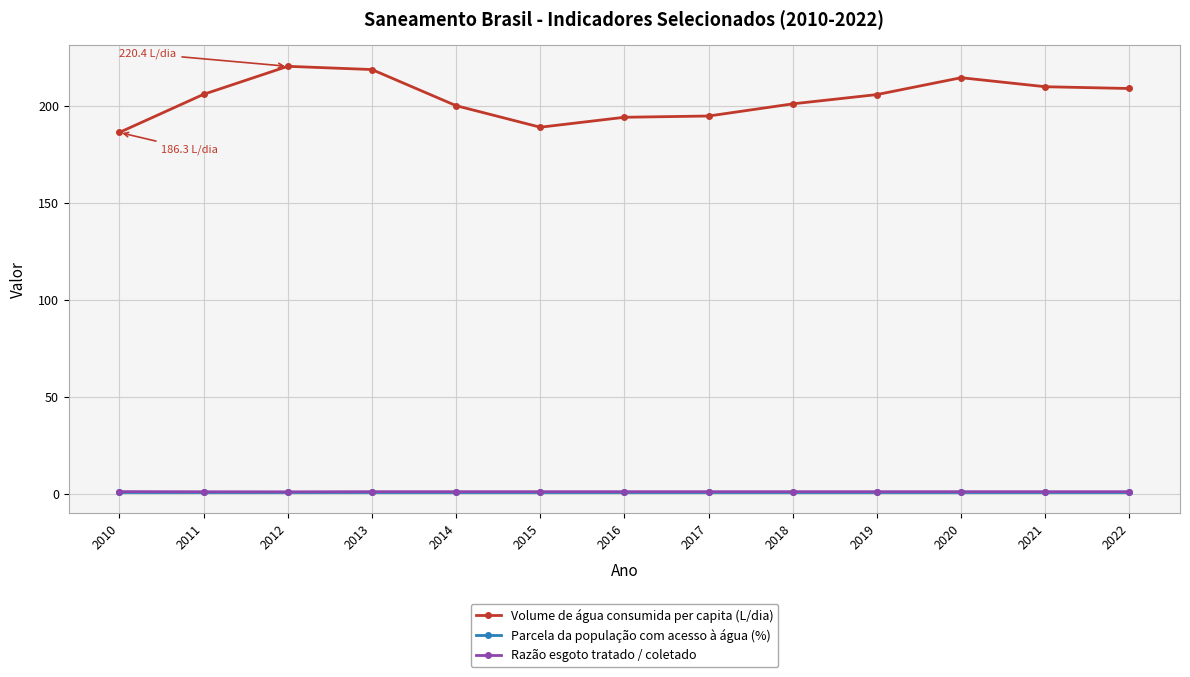

What is the value of the Parcela da população com acesso à água (%) point at the 10th from the left?

1.0